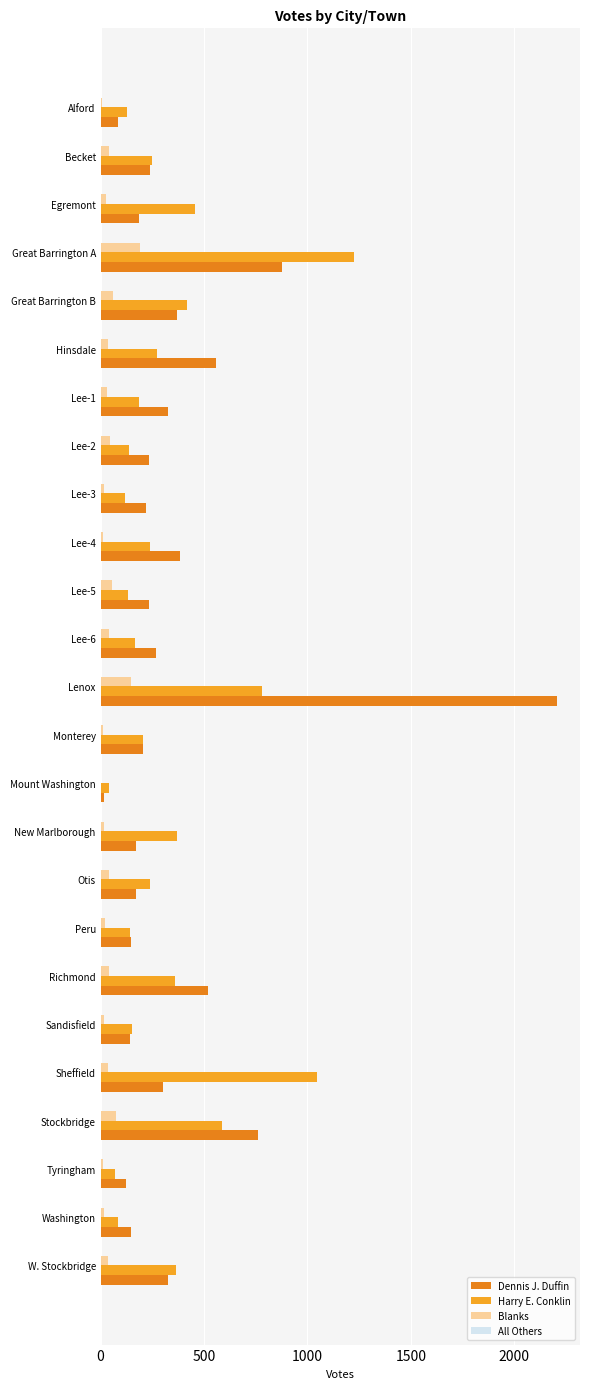

Rank the series by their maximum value, from highest to lowest.

Dennis J. Duffin, Harry E. Conklin, Blanks, All Others